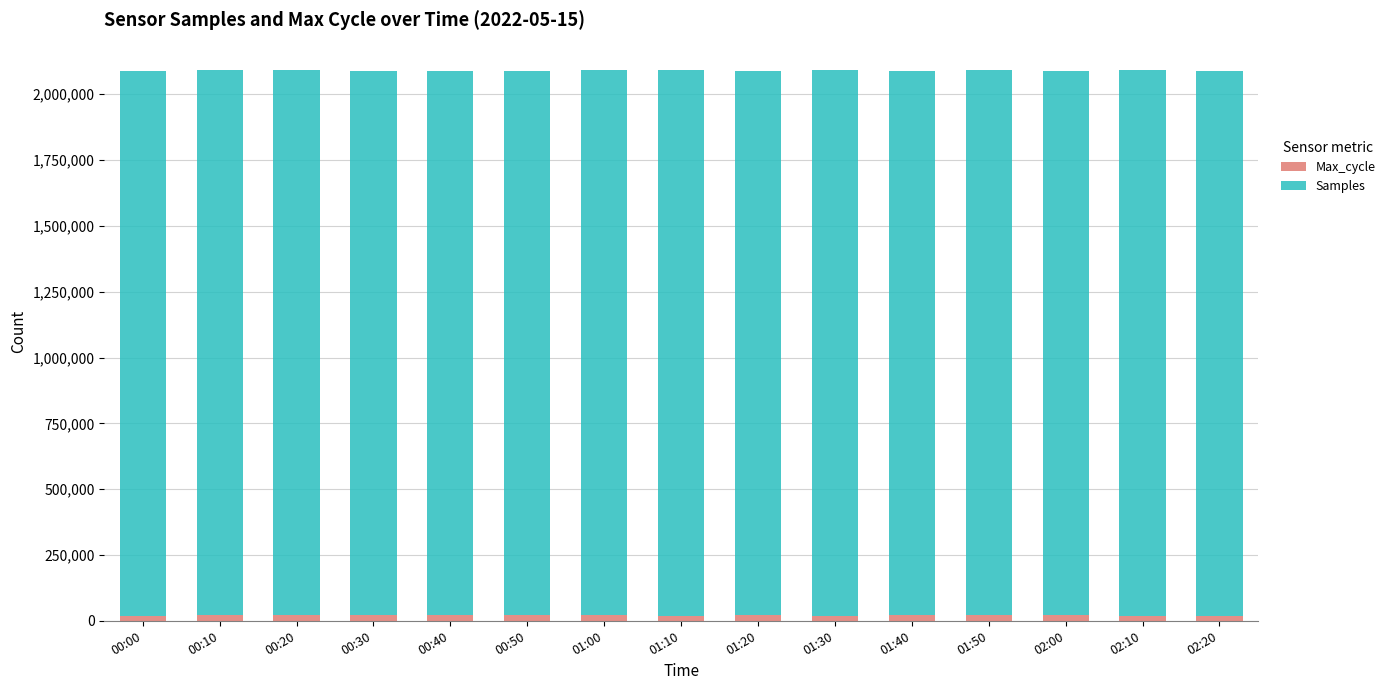

At which category is the sum across all series the highest?

00:10